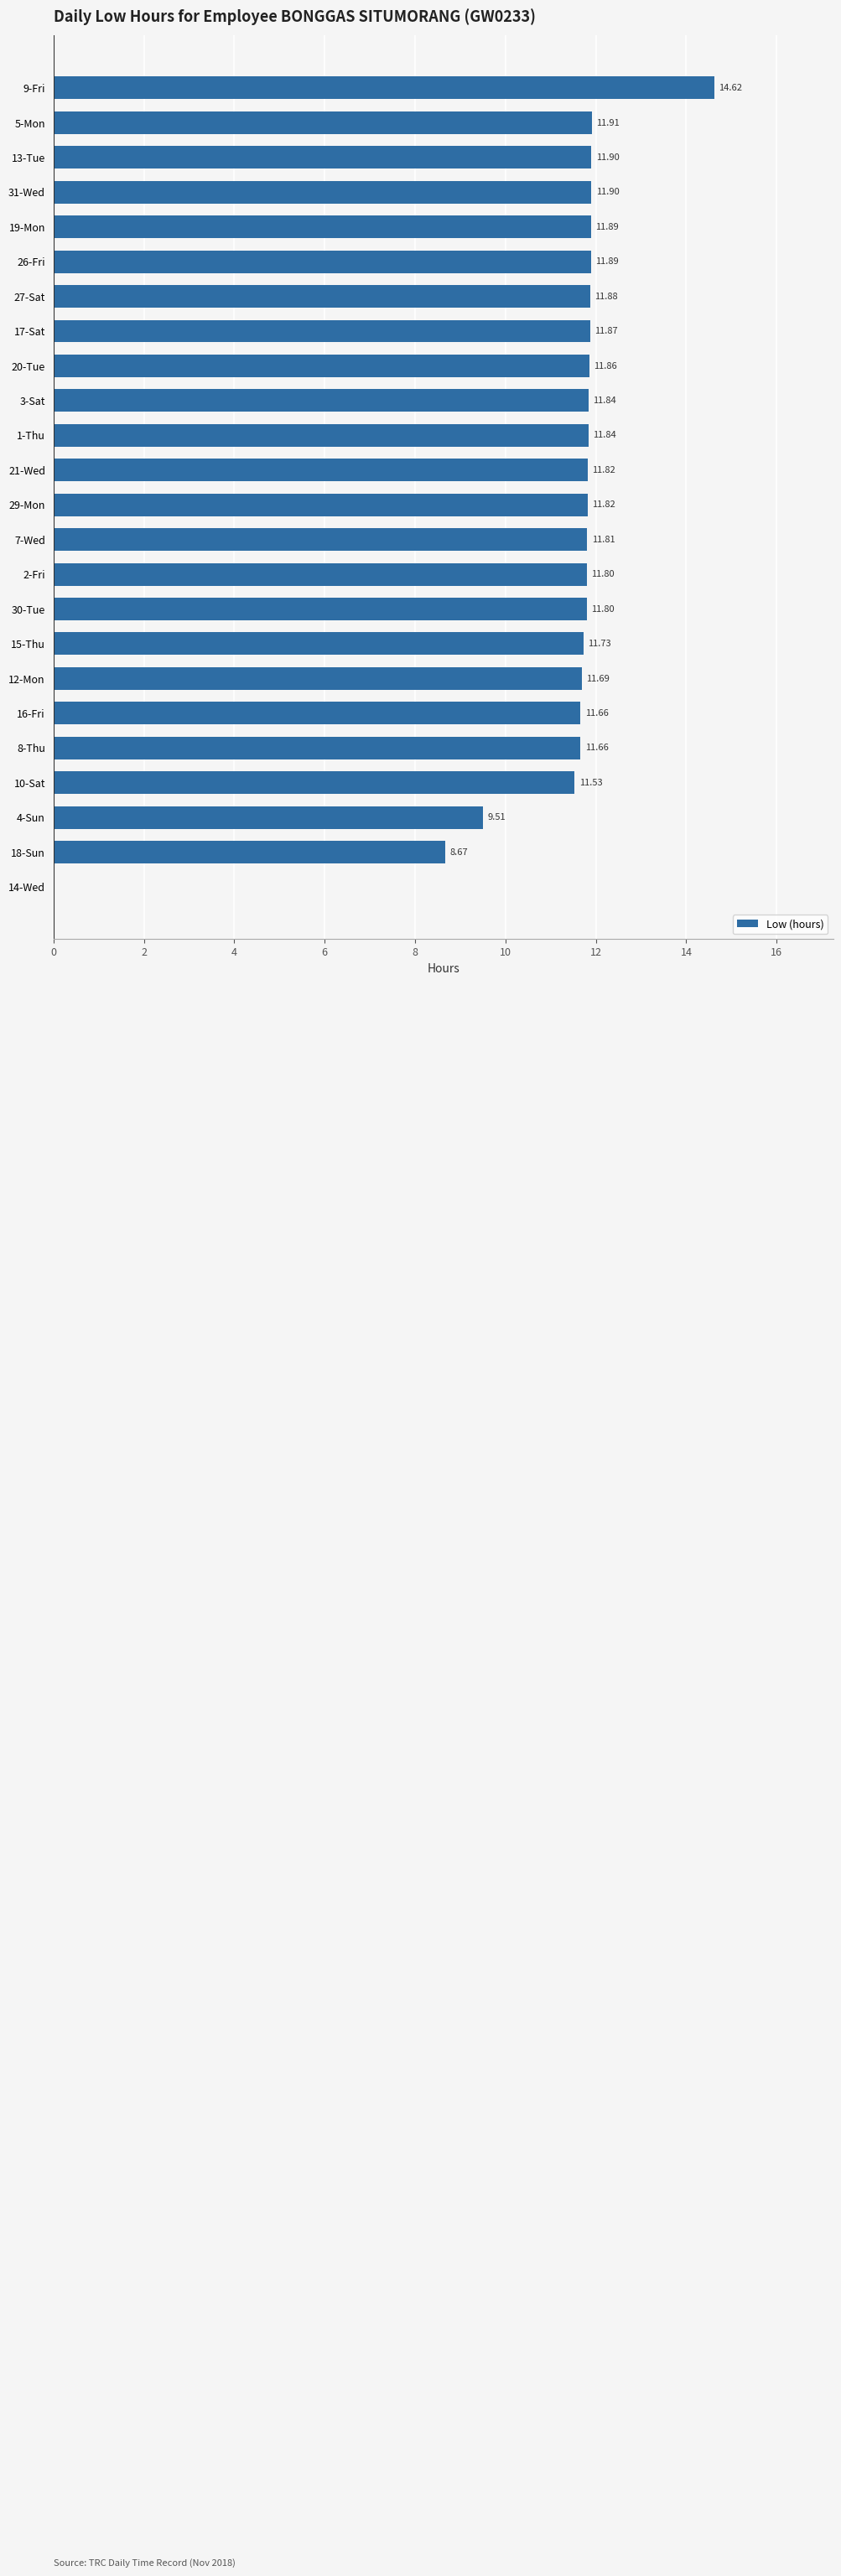

Count the number of data series in this chart.

1